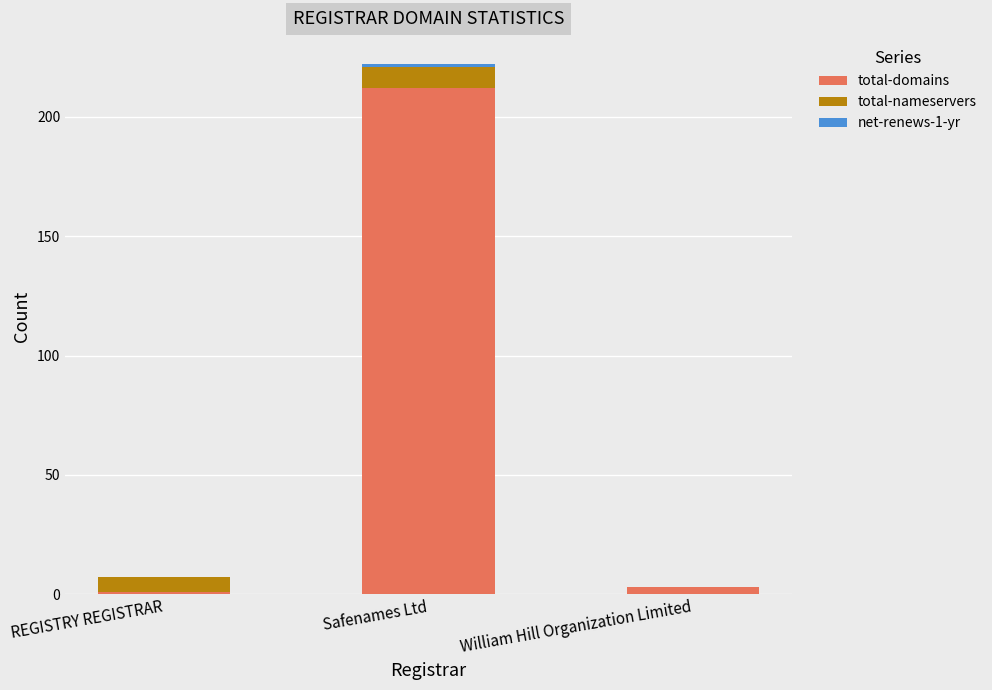

At which category is the sum across all series the highest?

Safenames Ltd